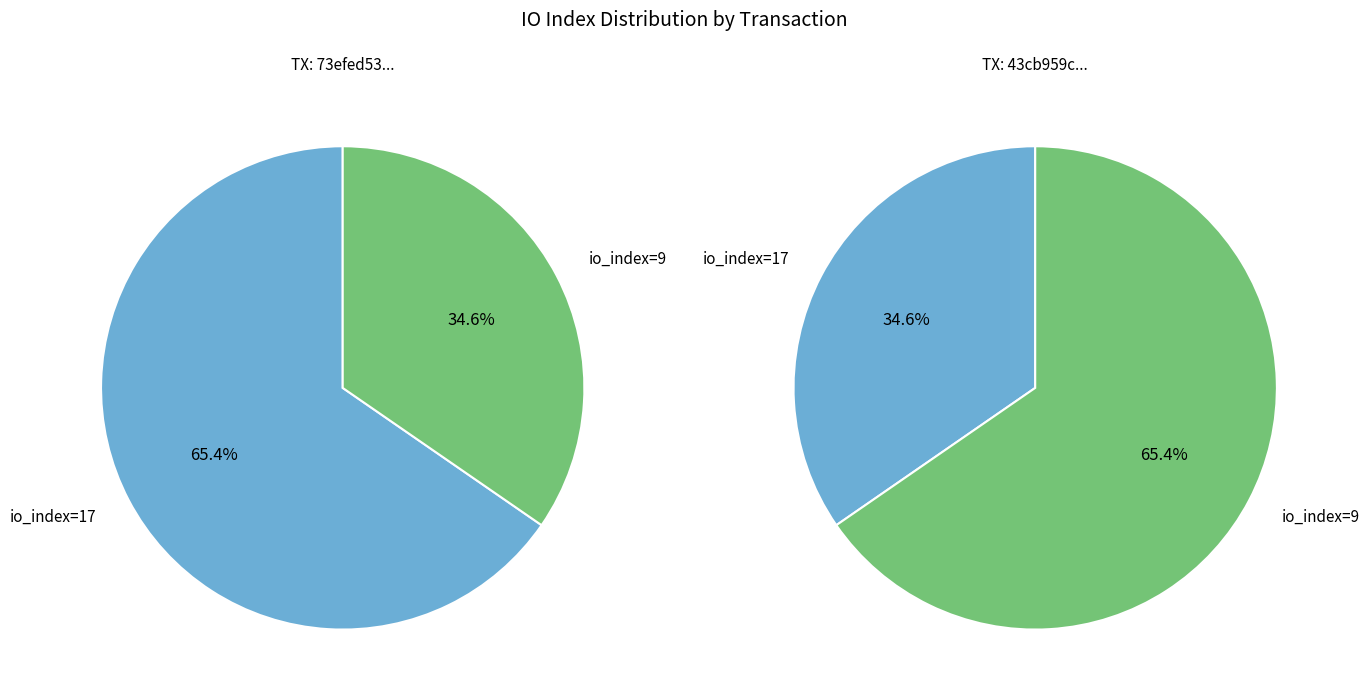

Which category has the biggest portion of the pie?

io_index_17